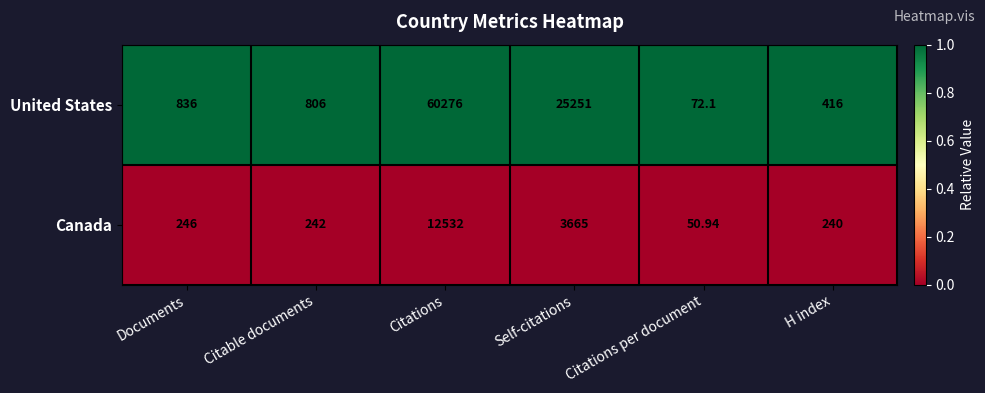

Which series has the largest range (max minus min)?

United States